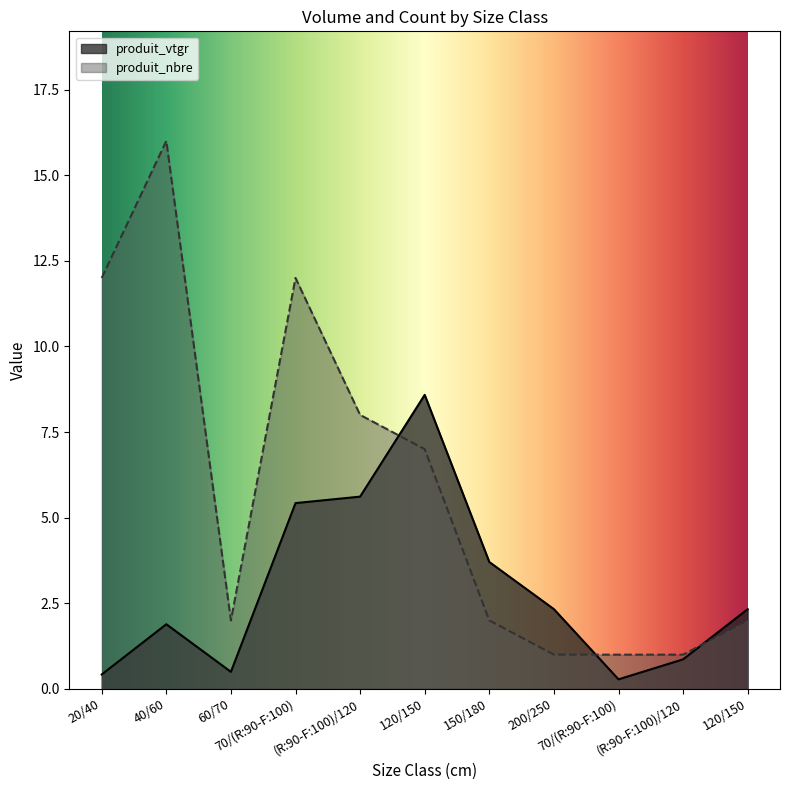

What is the average value of the produit_vtgr series?

2.9